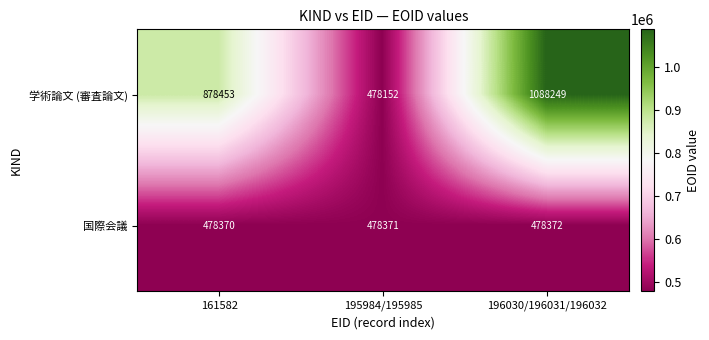

Which category has the lowest value across all series?

195984/195985